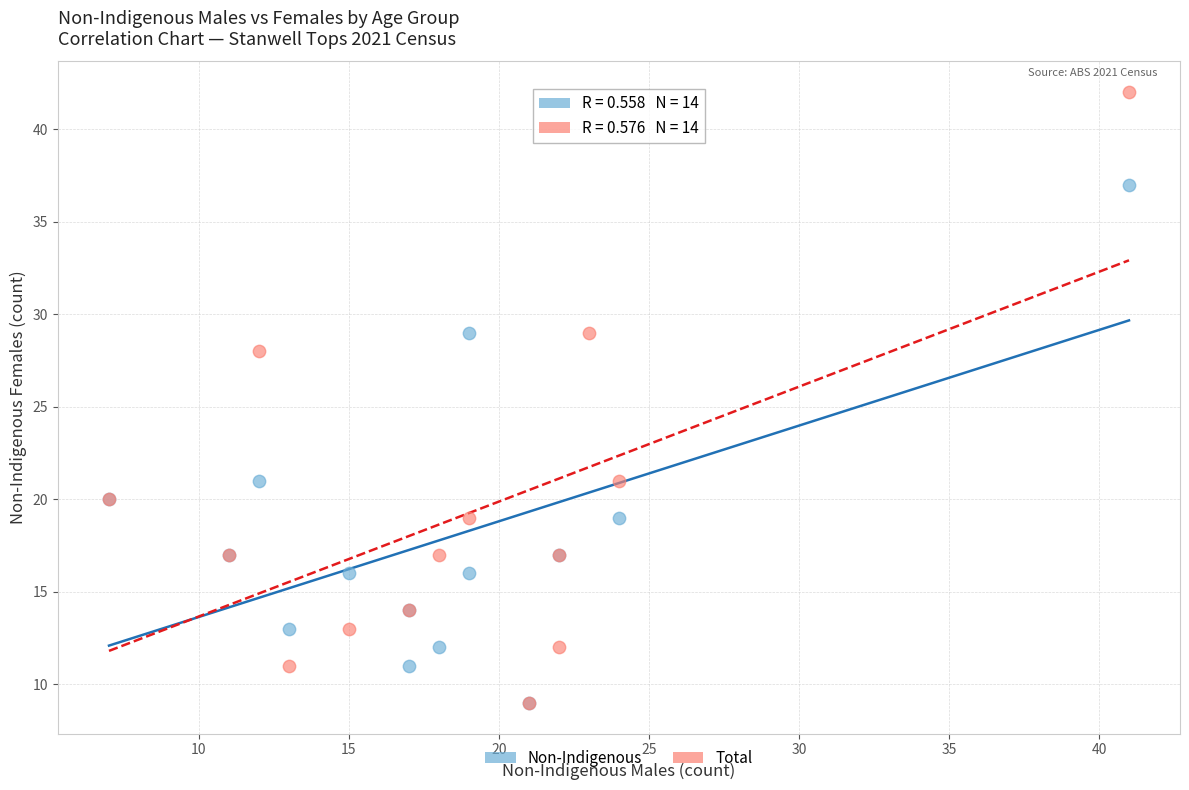

What are all the series names shown in the legend?

Non-Indigenous, Total